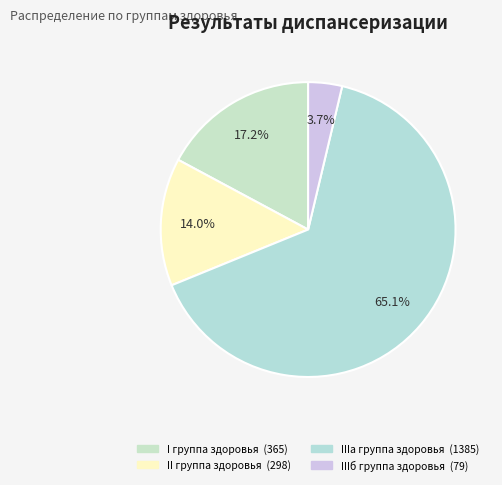

To the nearest percent, what percentage of the pie is II группа здоровья?

14%